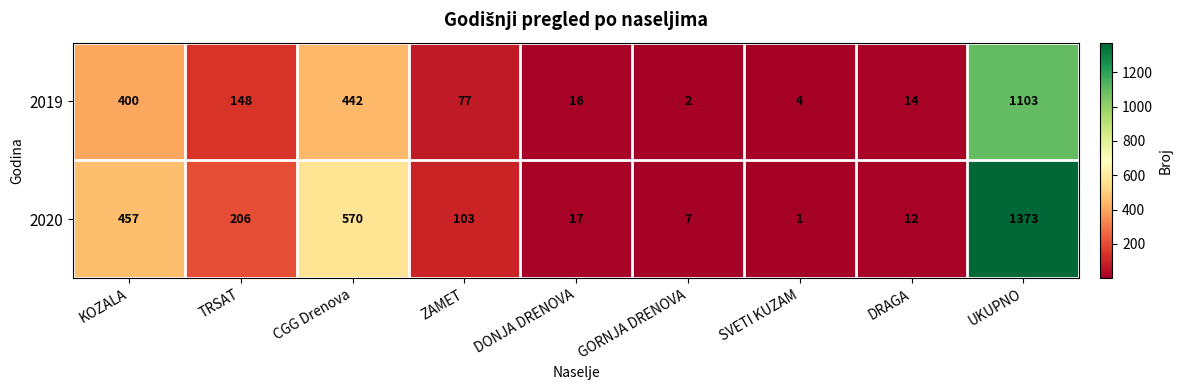

Which category has the lowest value in the 2019 series?

GORNJA DRENOVA